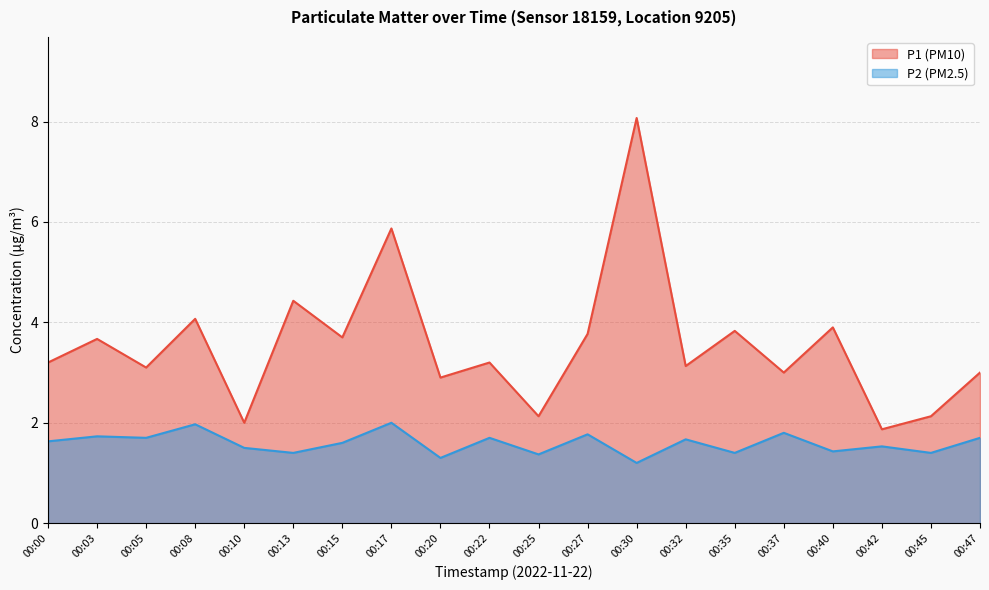

Which has a higher value, 00:27 or 00:32?

00:27